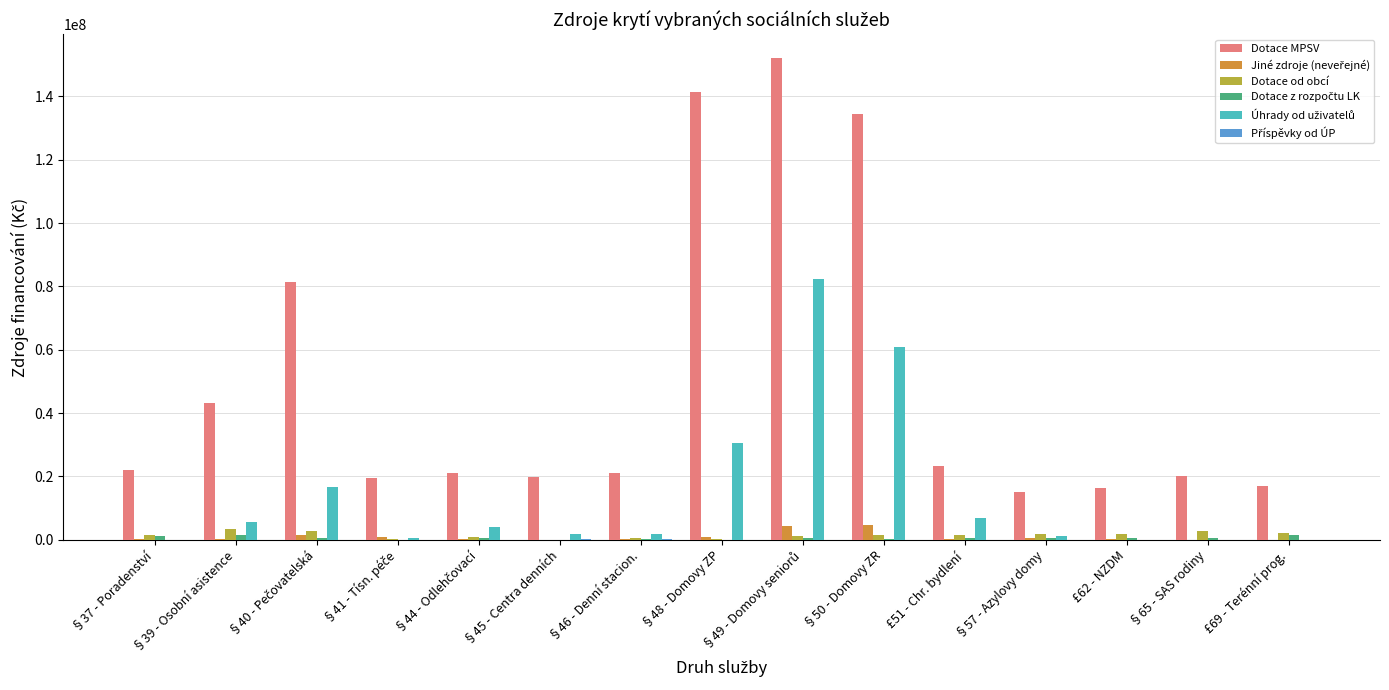

Which series has the largest total across all categories?

Dotace MPSV